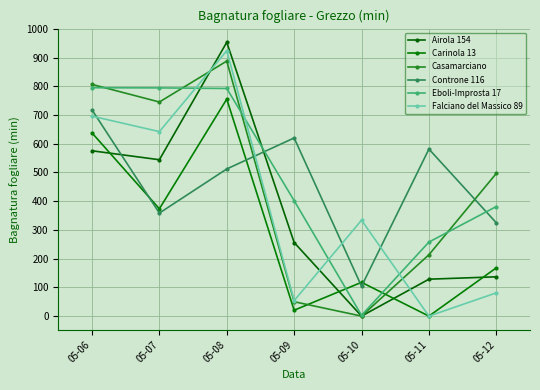

At which category does the chart reach its peak across all series?

05-08